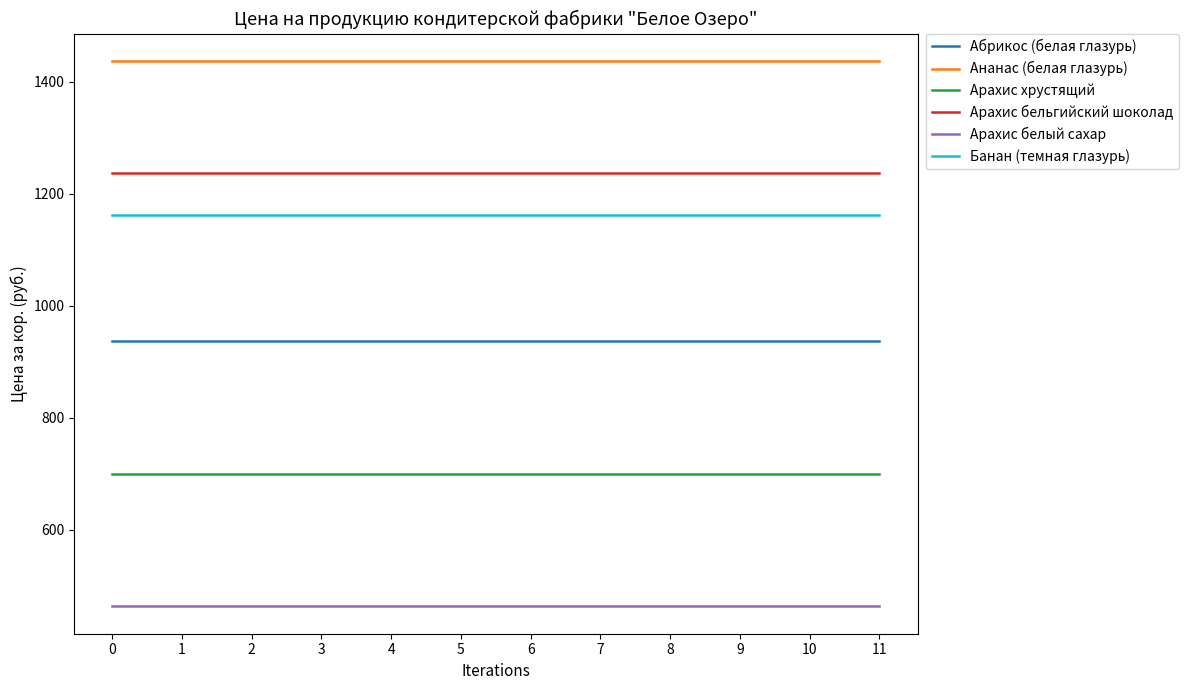

List the series in order of their peak value, lowest first.

Арахис белый сахар, Арахис хрустящий, Абрикос (белая глазурь), Банан (темная глазурь), Арахис бельгийский шоколад, Ананас (белая глазурь)